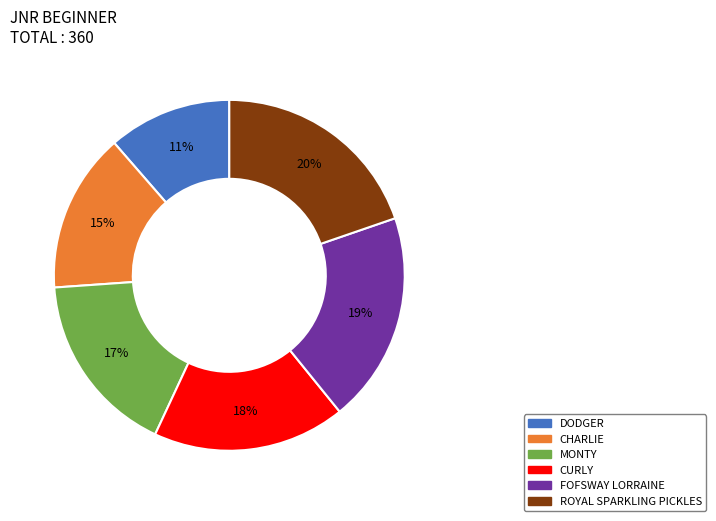

Is the sum of CURLY and ROYAL SPARKLING PICKLES greater than half?

No